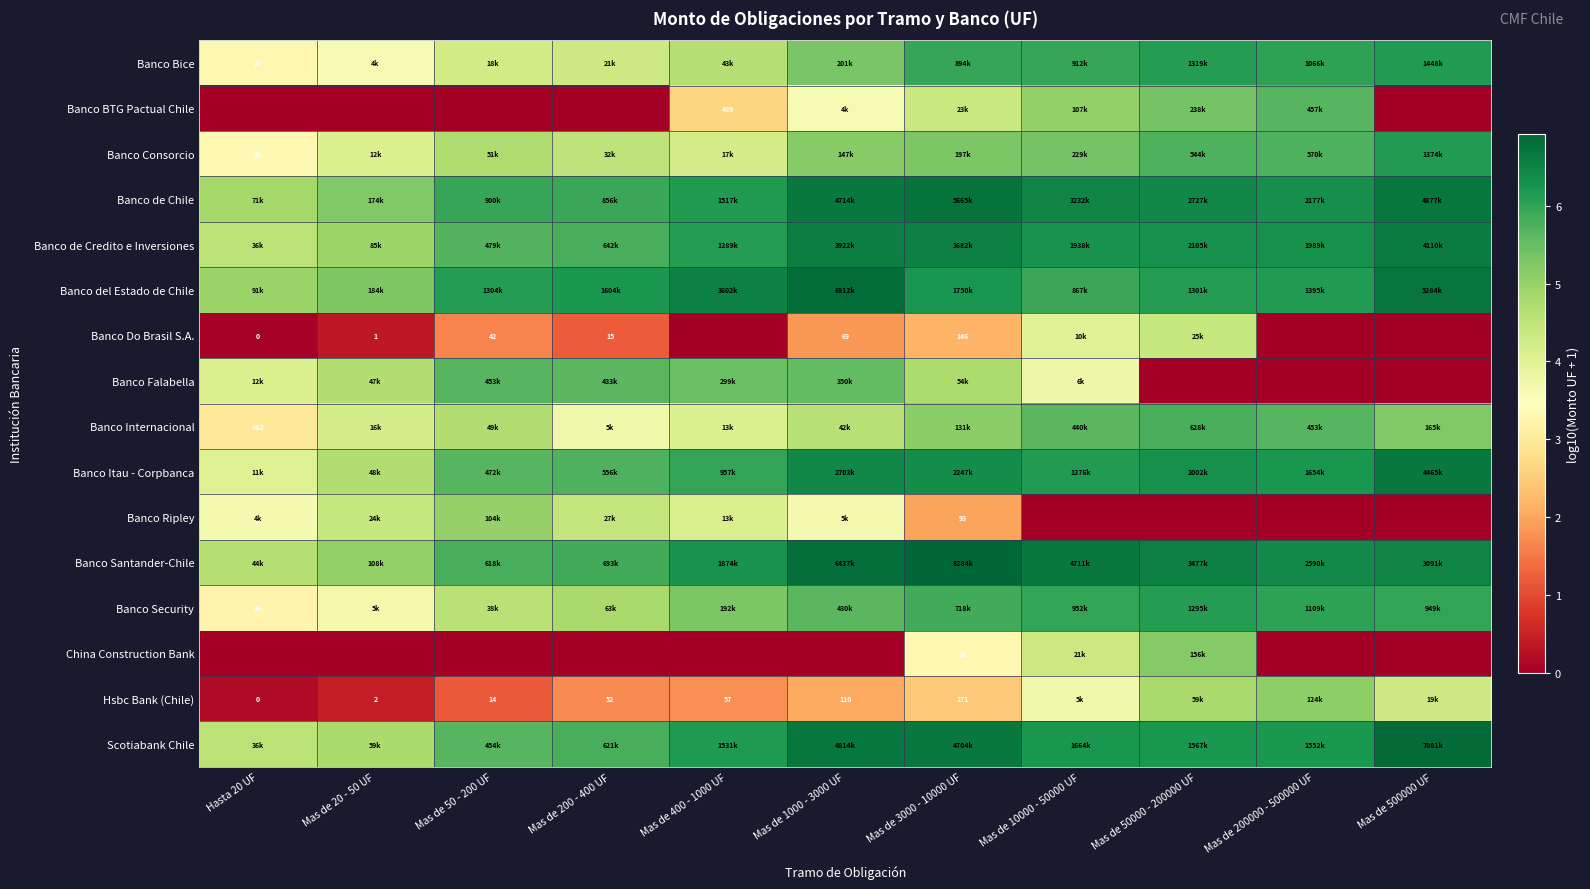

The Banco del Estado de Chile series shows 6.6 at Mas de 400 - 1000 UF. True or false?

True